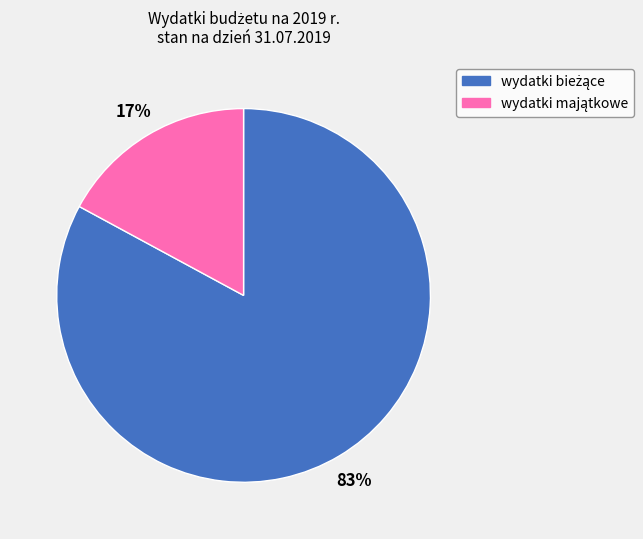

To the nearest percent, what is the average slice percentage?

50%